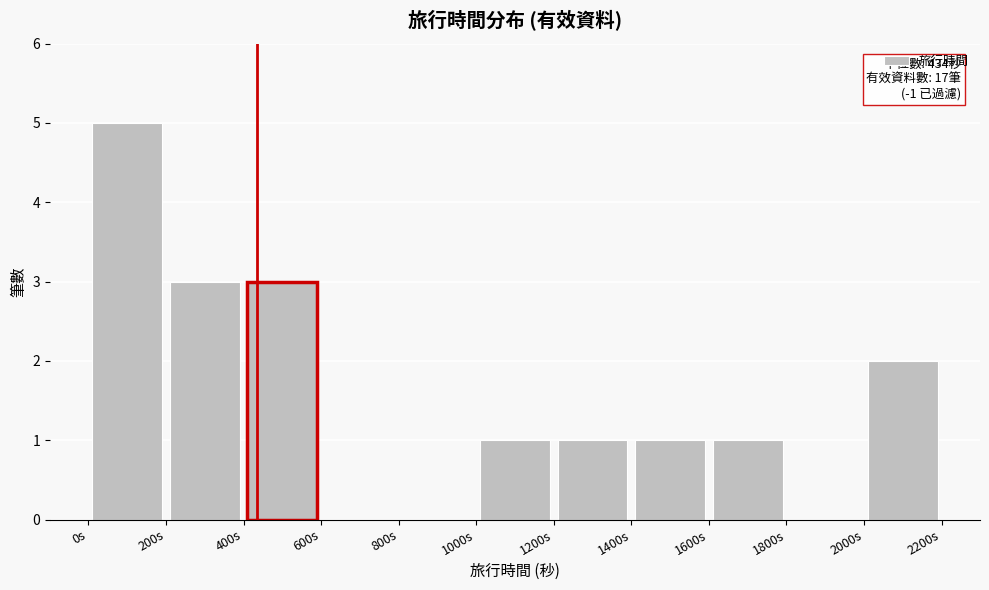

Over which range of the x-axis is the bar tallest?

0 to 200